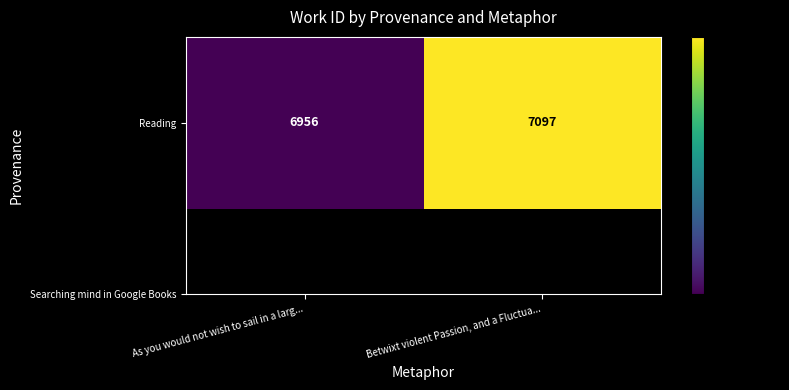

At which category does the chart reach its minimum across all series?

As you would not wish to sail in a larg...